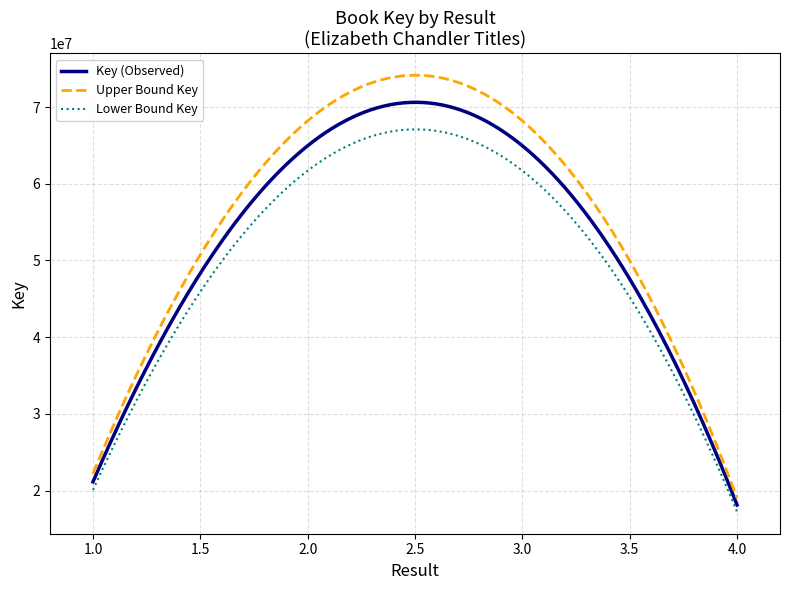

Rank the series by their maximum value, from lowest to highest.

Lower Bound Key, Key (Observed), Upper Bound Key